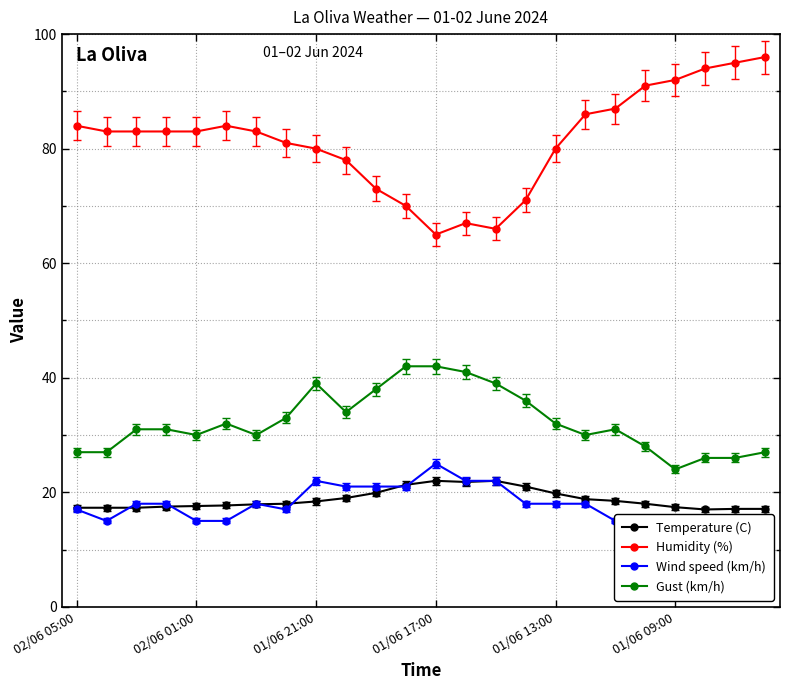

What is the difference between the maximum and minimum values in the Humidity (%) series?

31.0